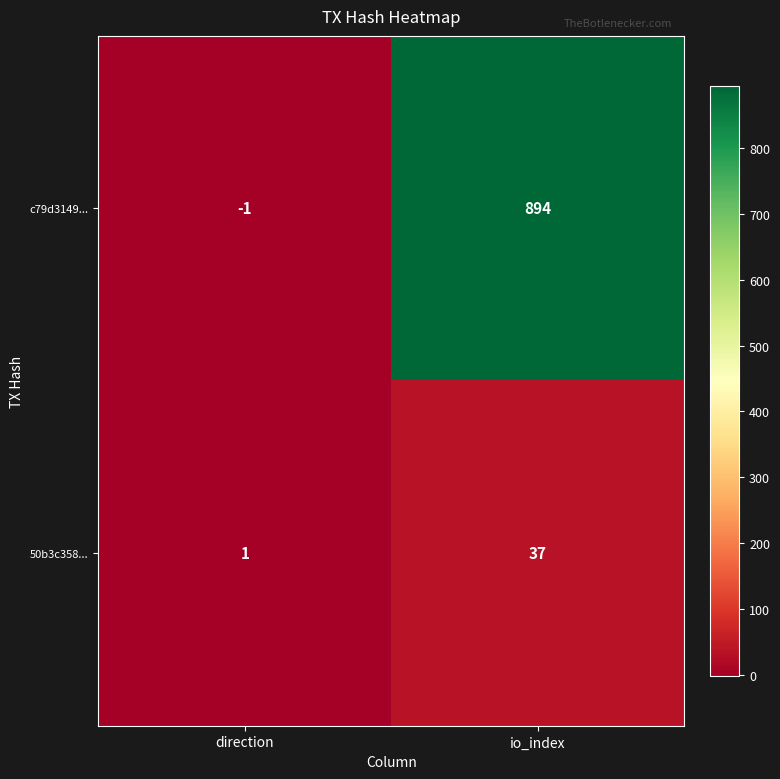

How many categories are shown in the chart?

2